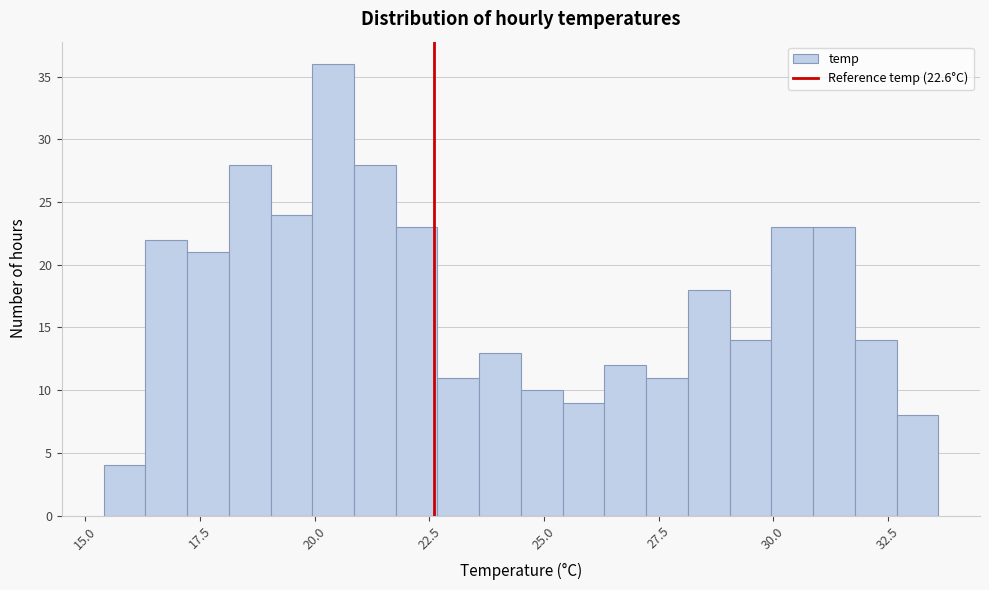

Around what value on the x-axis is the tallest bar? Give the approximate position of its centre, as read against the axis.

20.5